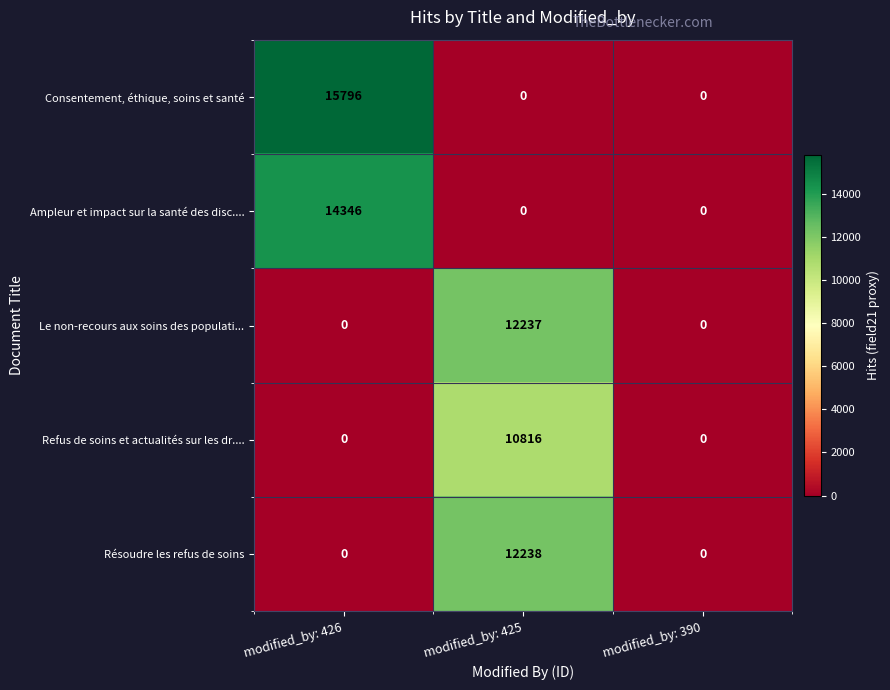

Which series changed the most between modified_by: 425 and modified_by: 390?

Résoudre les refus de soins